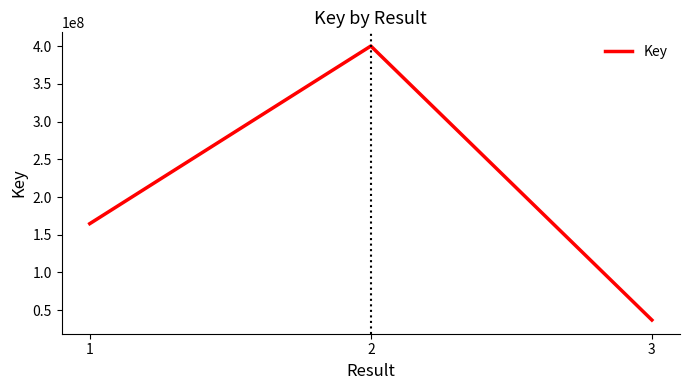

What is the smallest value displayed?

36856115